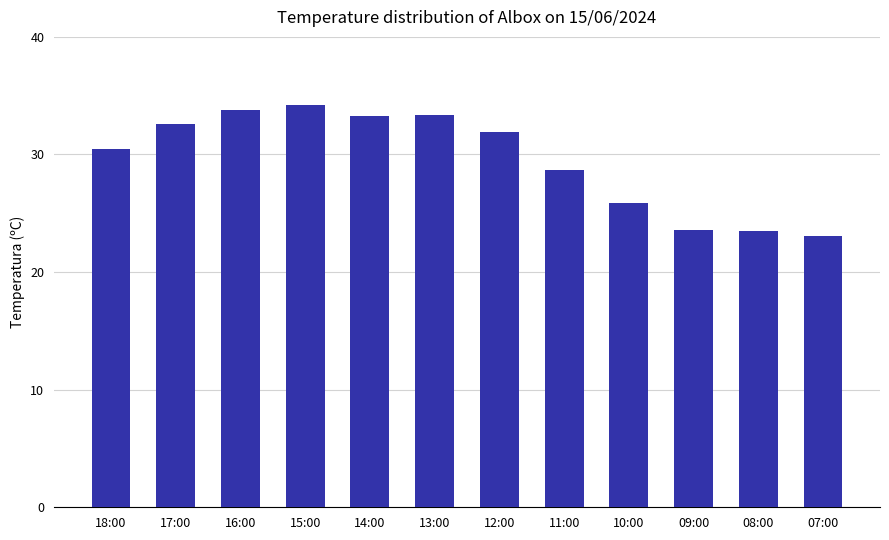

What is the sum of all values?

354.5